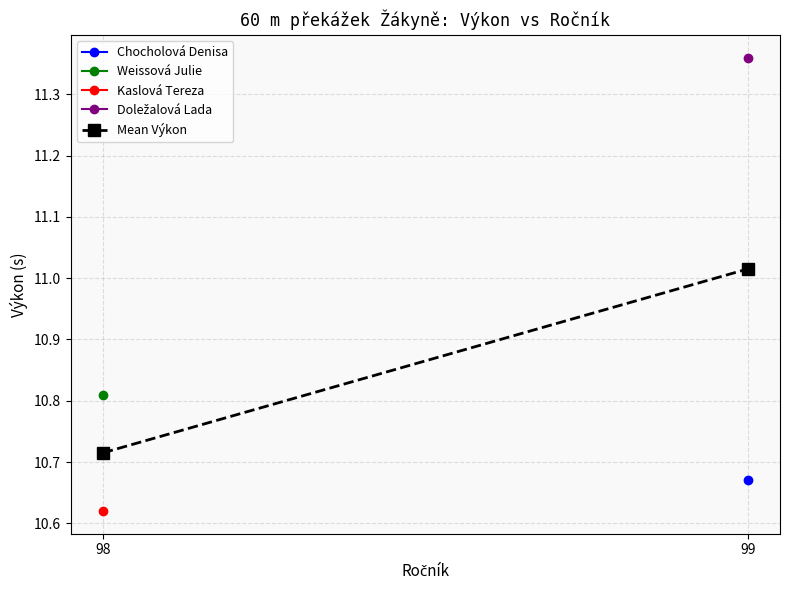

Rank the categories by value from highest to lowest.

99, 98